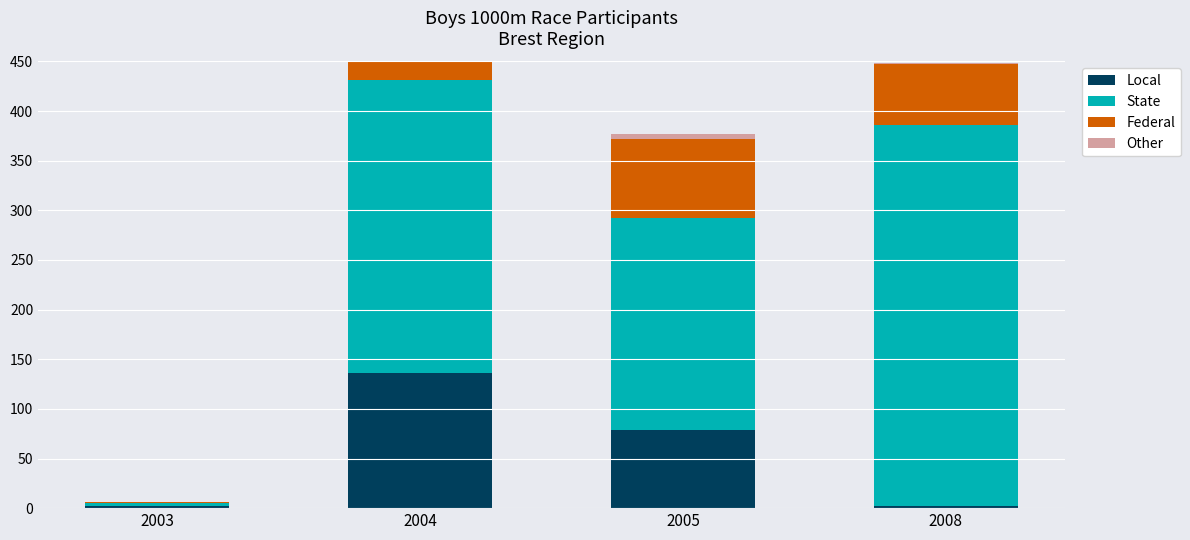

What value does the State series have at 2008, to the nearest 5?

385